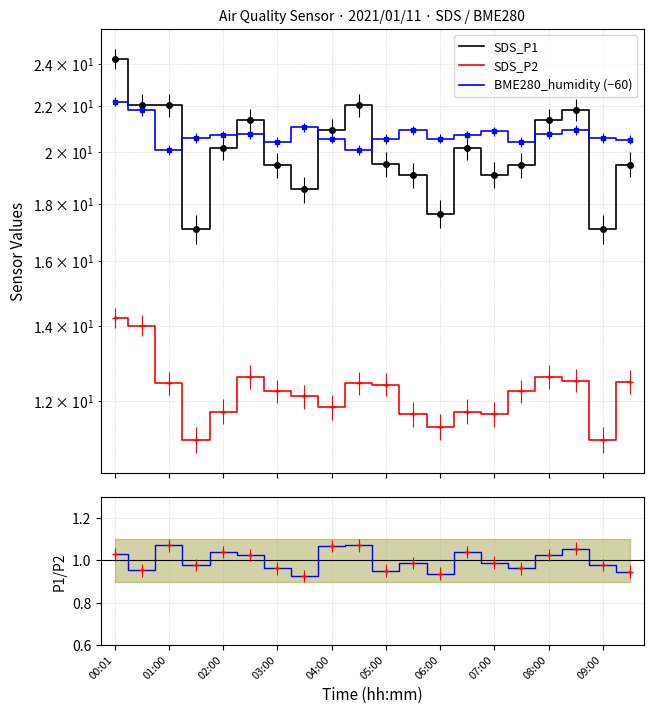

In P1/P2 norm, how many points are higher than both neighbors (excluding endpoints)?

6